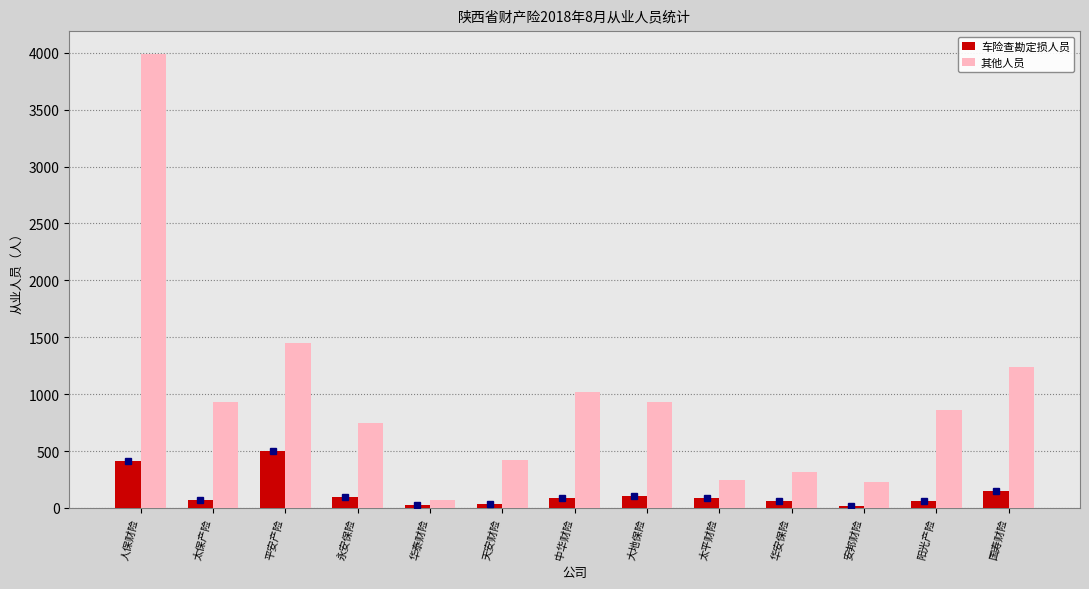

What is the approximate value of 其他人员 at 国寿财险?

1237